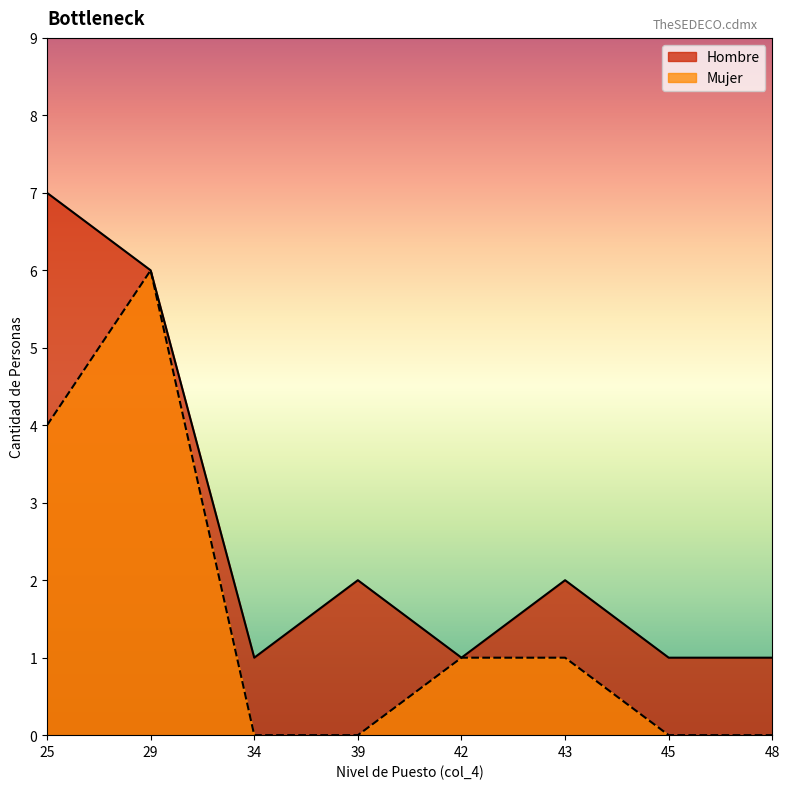

Does the chart display data point markers on the line(s)?

No